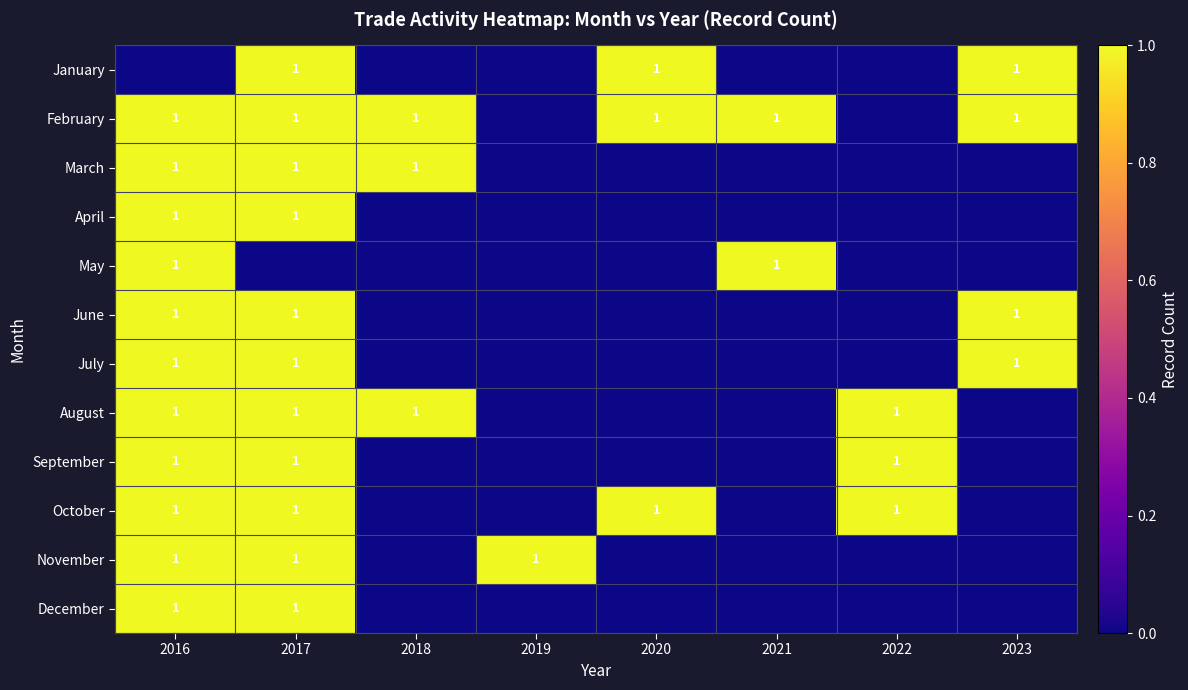

What is the sum of all March values?

3